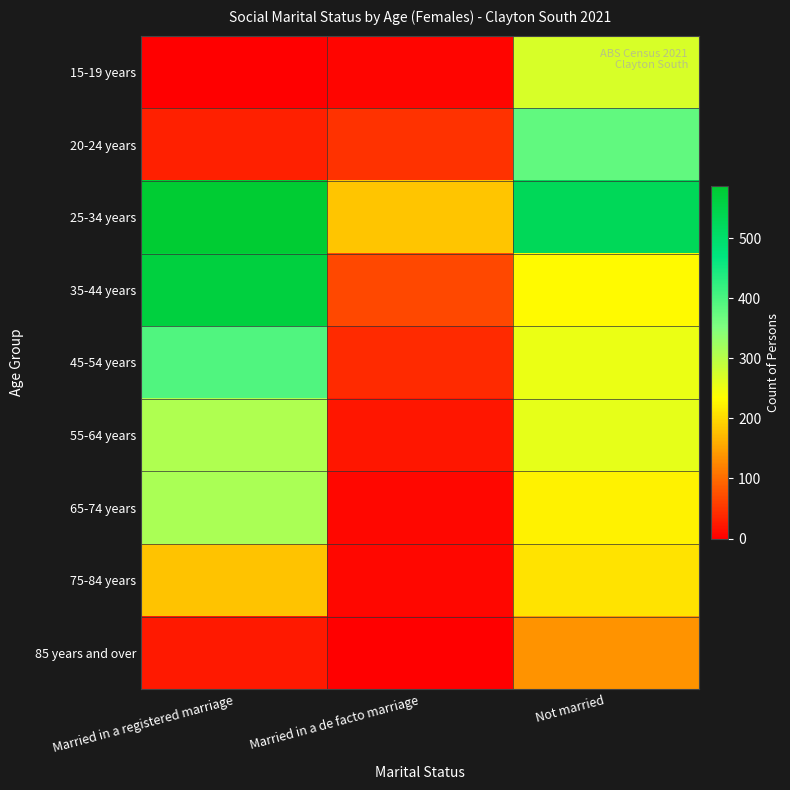

Which series has the largest range (max minus min)?

35-44 years